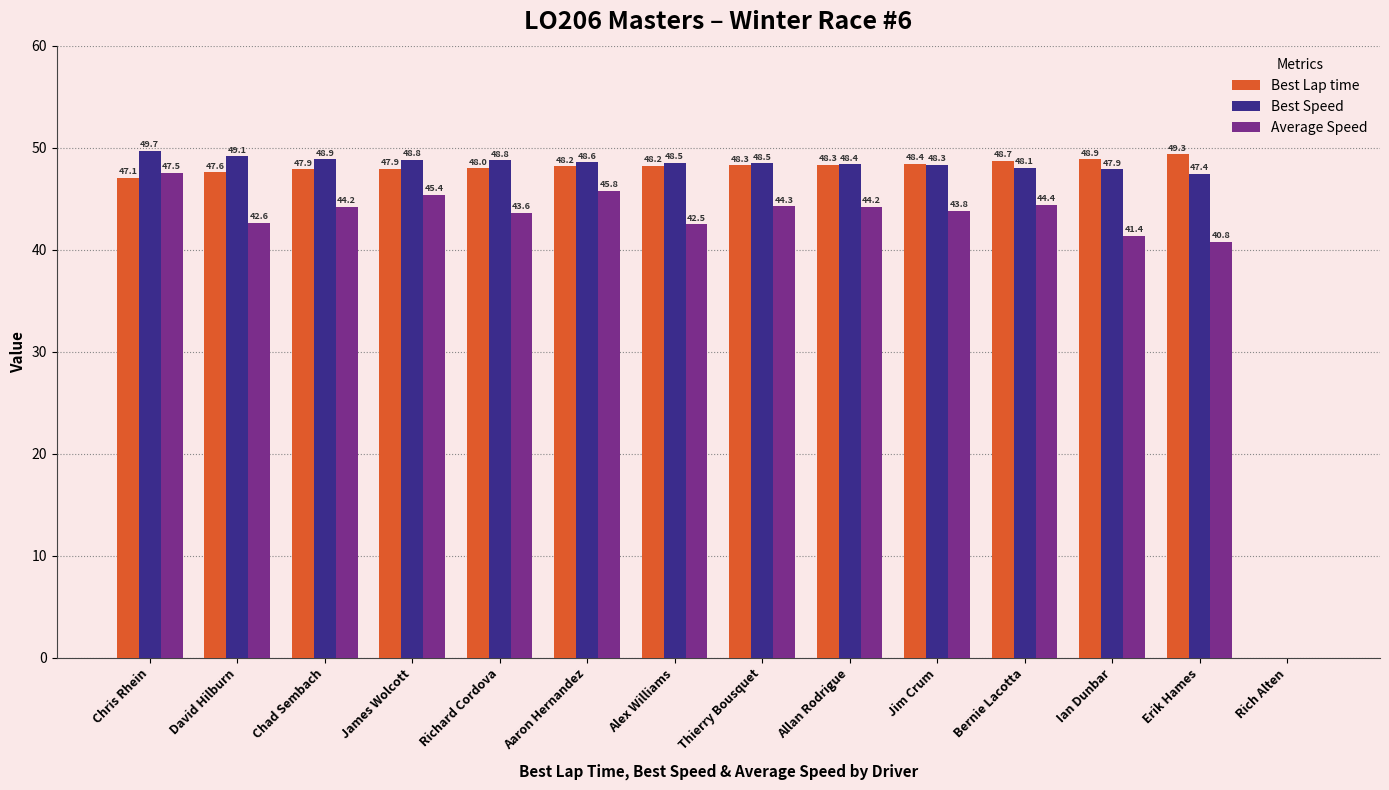

Which series has the largest total across all categories?

Best Speed